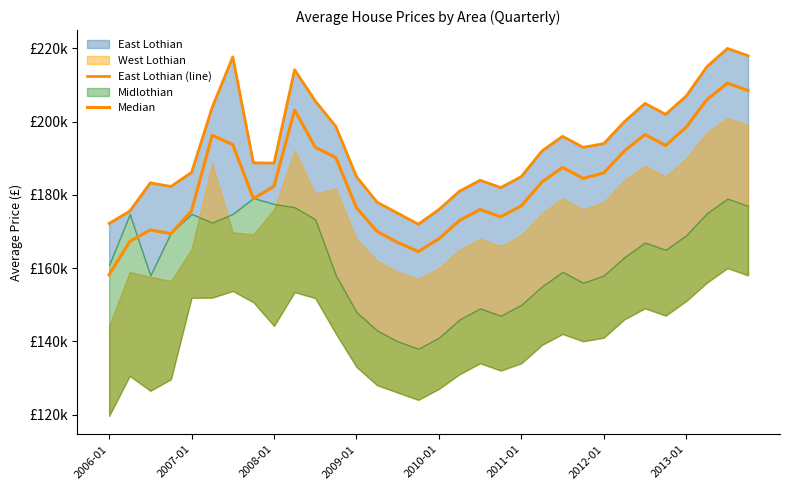

Between 10 and 28, which series saw the biggest shift?

Median